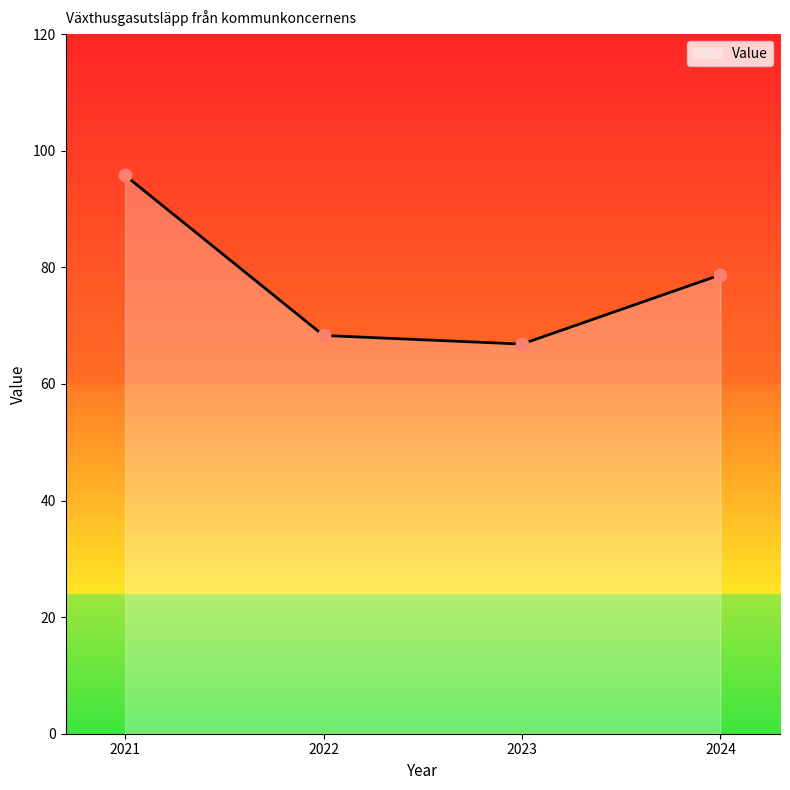

What is the ratio of the value at 2021 to the value at 2023?

1.4